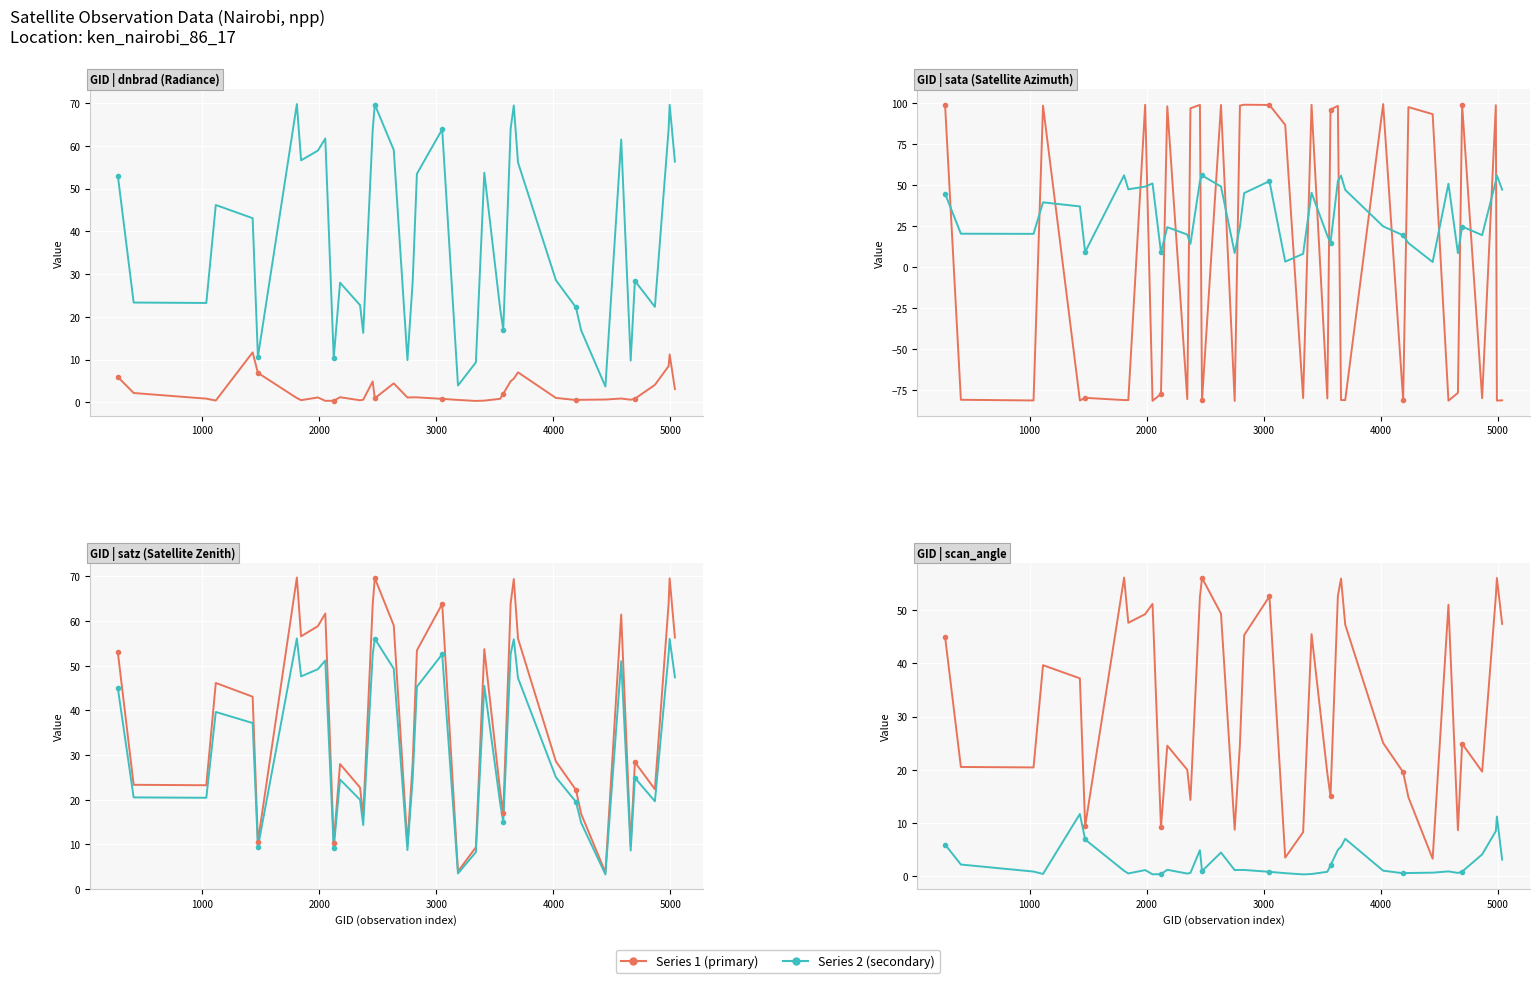

Between 3000 and 1000, which is larger?

1000